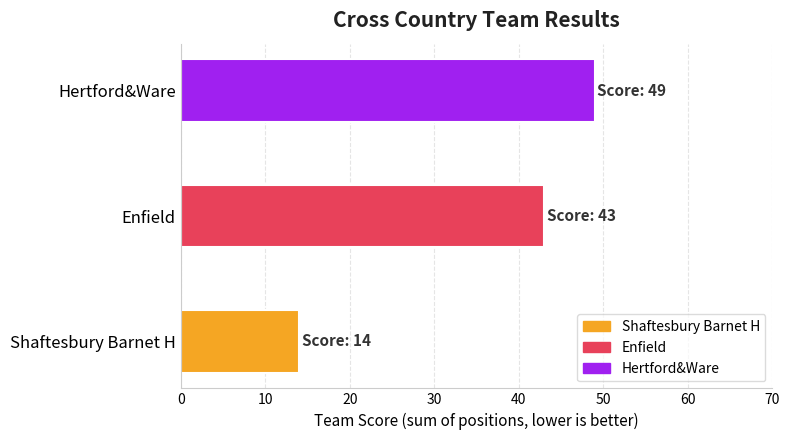

How many data points are less than 43?

1